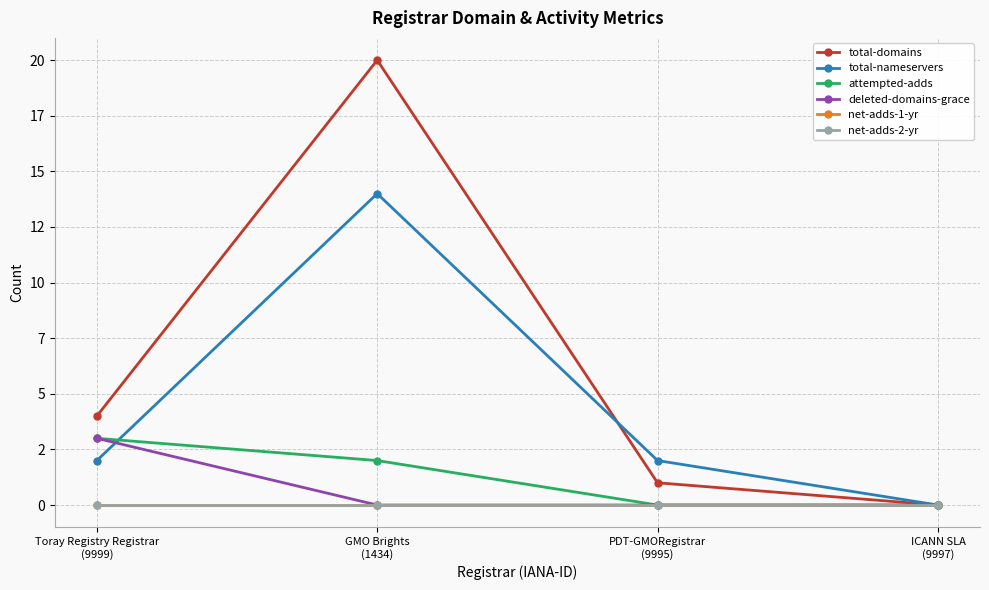

The total-domains series shows 0 at PDT-GMORegistrar
(9995). True or false?

False